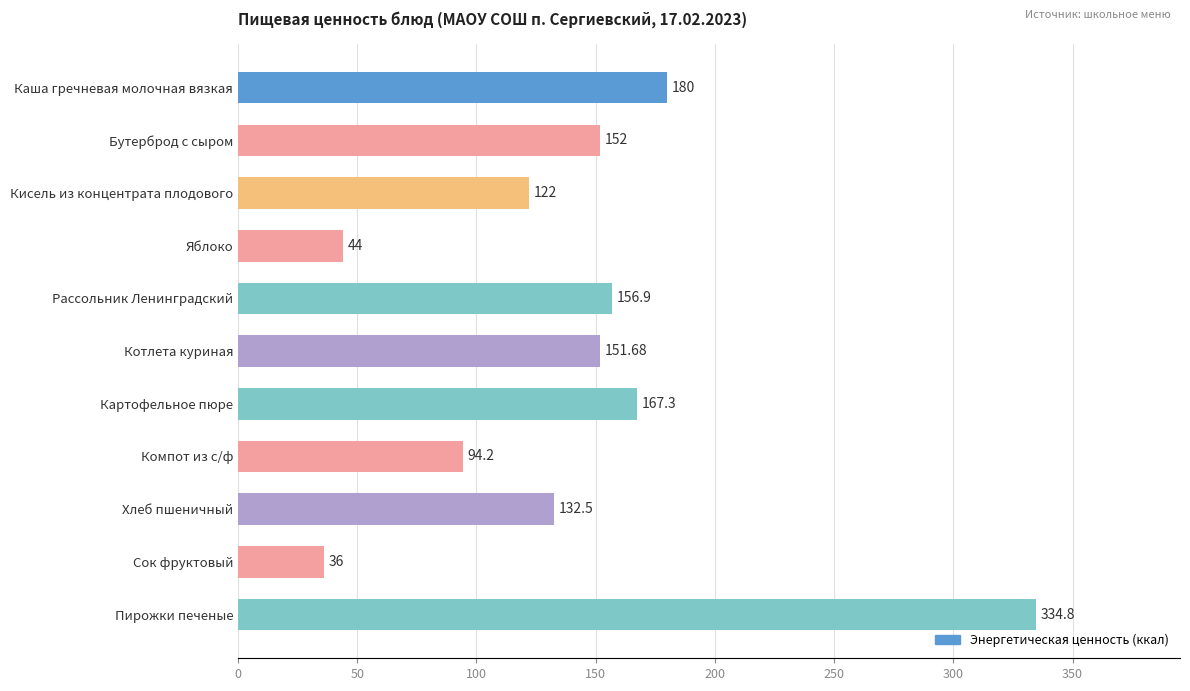

Which has a higher value, Котлета куриная or Сок фруктовый?

Котлета куриная